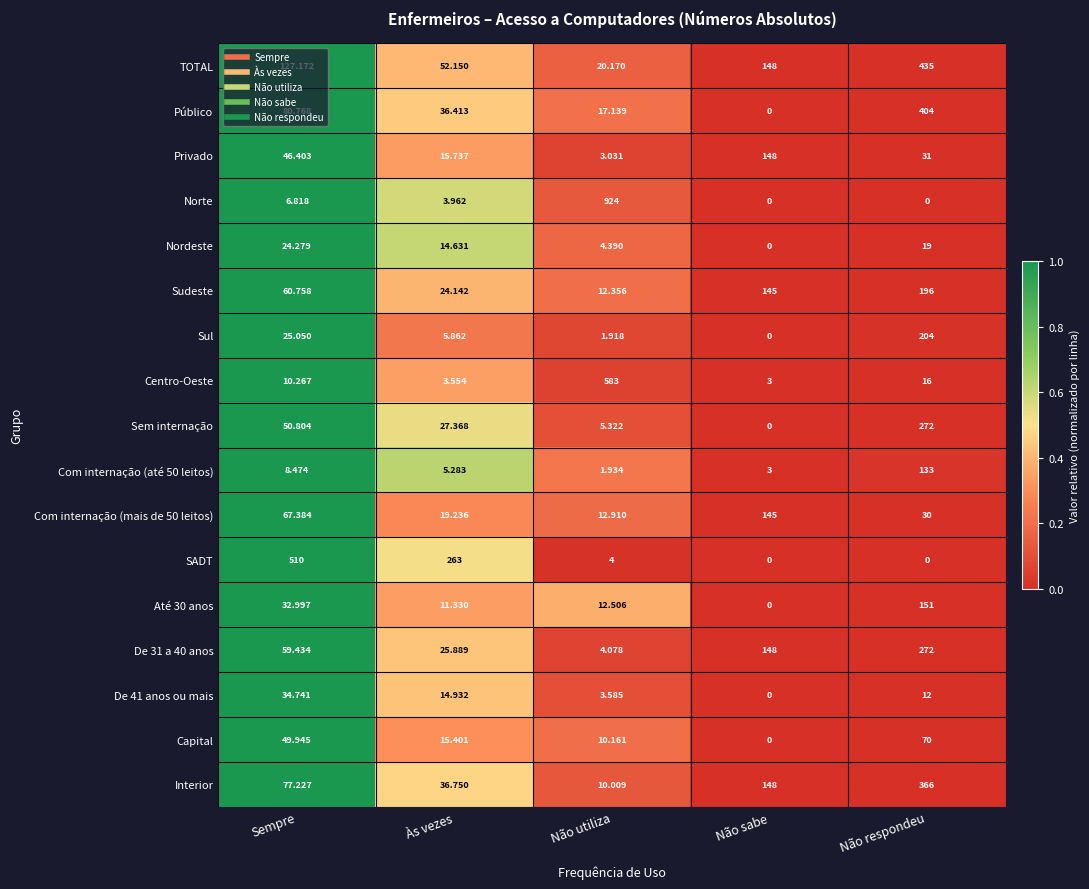

Which series has the largest total across all categories?

Norte